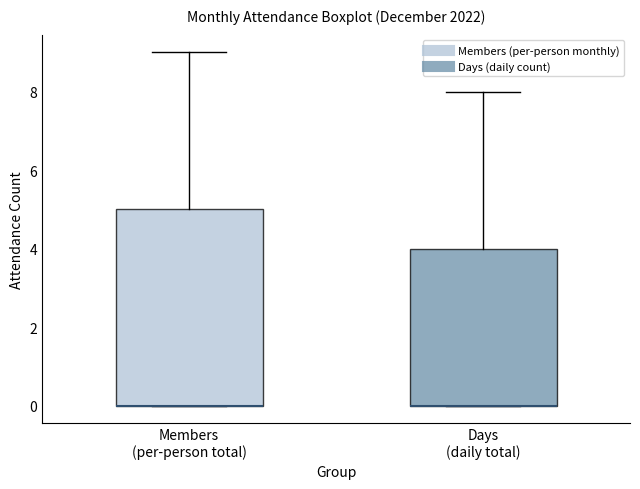

Reading left to right, transcribe this box plot: for each box, give where its median line is, the range the box spans, and where its two whiskers end, as read against the y-axis. The values are not printed on the chart, so give them approximately, as read against the axis.

Members (per-person total): median 0 (drawn on the box's lower edge), box 0 to 5, whiskers 0 to 9
Days (daily total): median 0 (drawn on the box's lower edge), box 0 to 4, whiskers 0 to 8